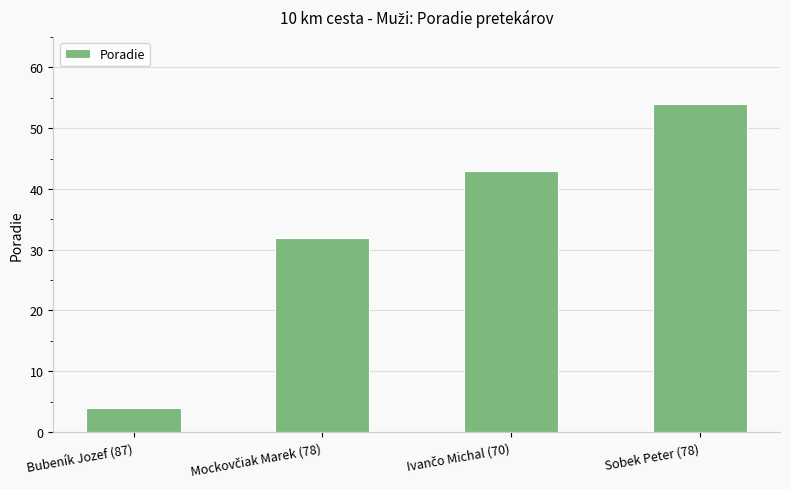

How many values are between 32 and 54?

3